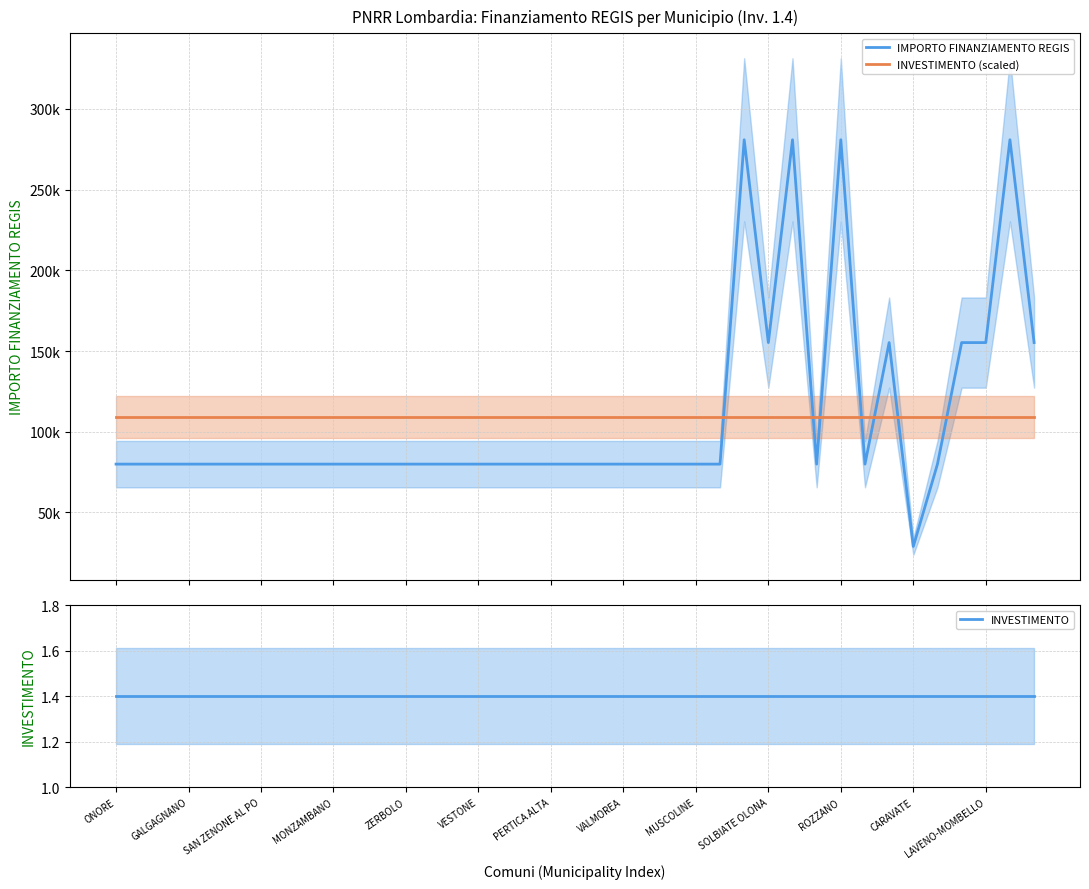

List the series in order of their peak value, lowest first.

INVESTIMENTO, INVESTIMENTO (scaled), IMPORTO FINANZIAMENTO REGIS